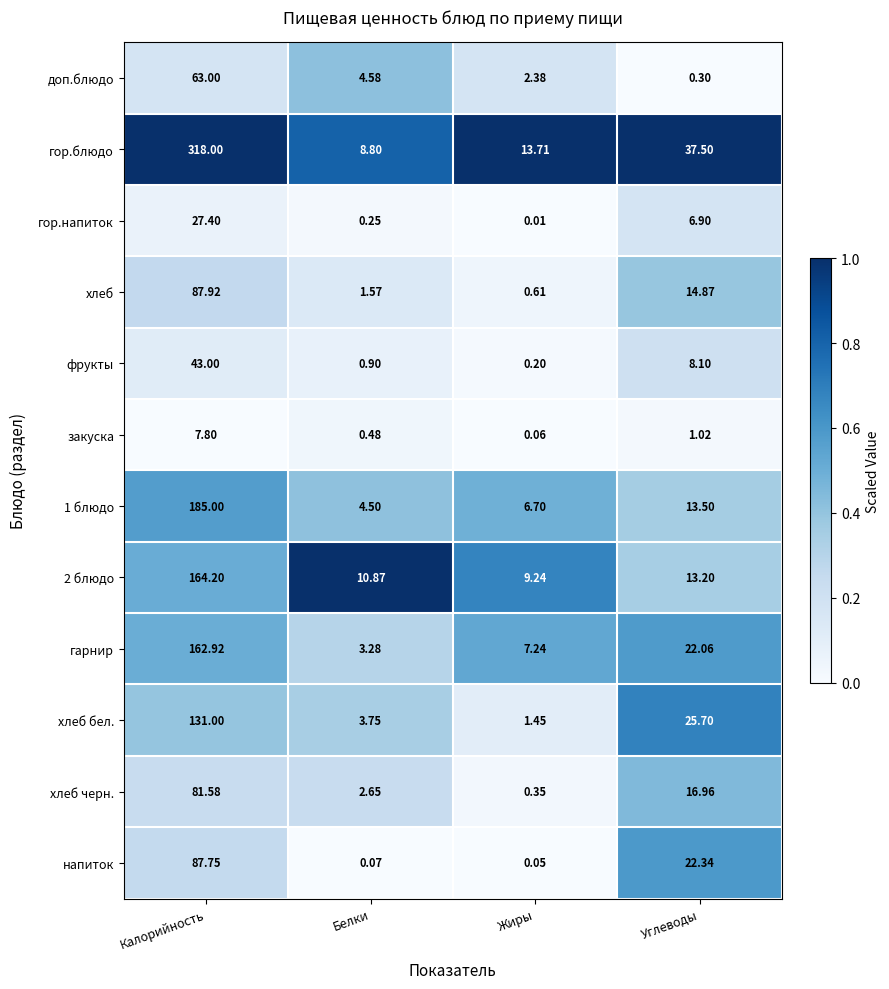

Where does the фрукты series first go above 8?

Калорийность